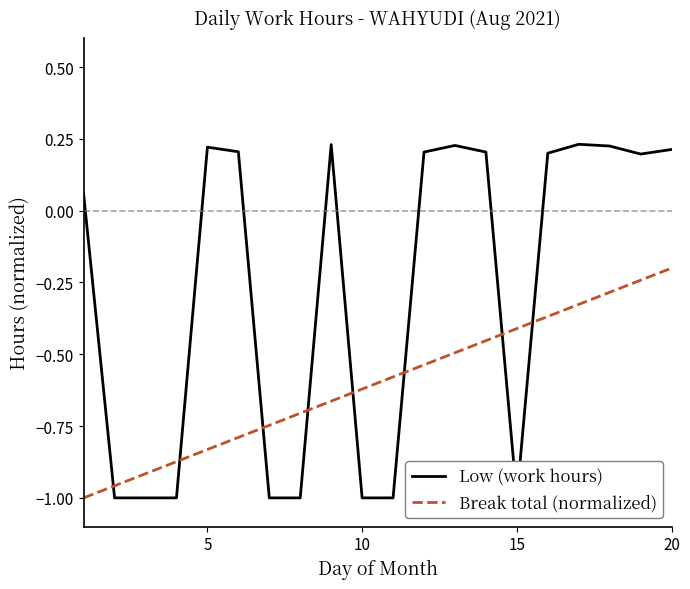

Is the value of Break total (normalized) at 12 greater than the value of Low (work hours) at 9?

Yes